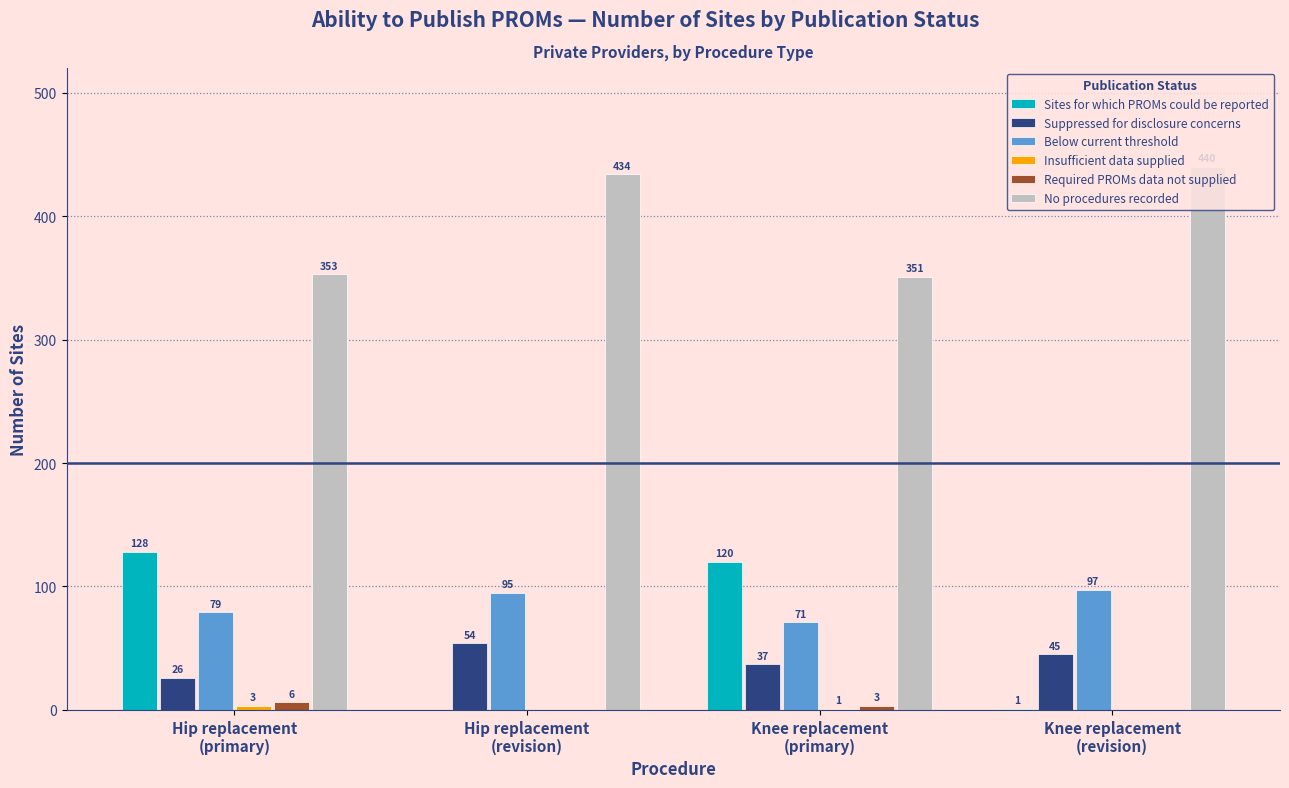

Which series has the largest total across all categories?

No procedures recorded